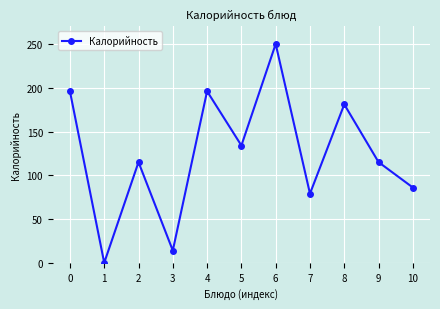

What is the average value?

124